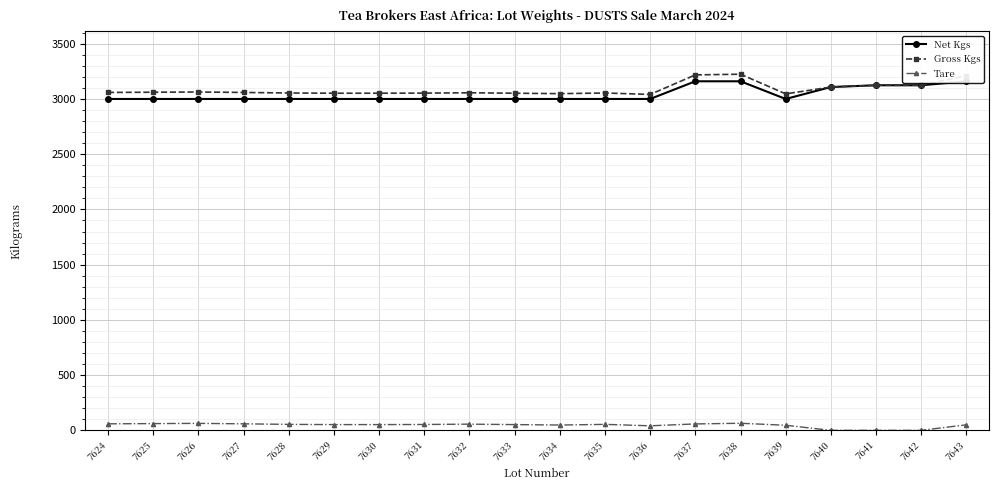

What is the difference between the maximum and minimum values in the Gross Kgs series?

183